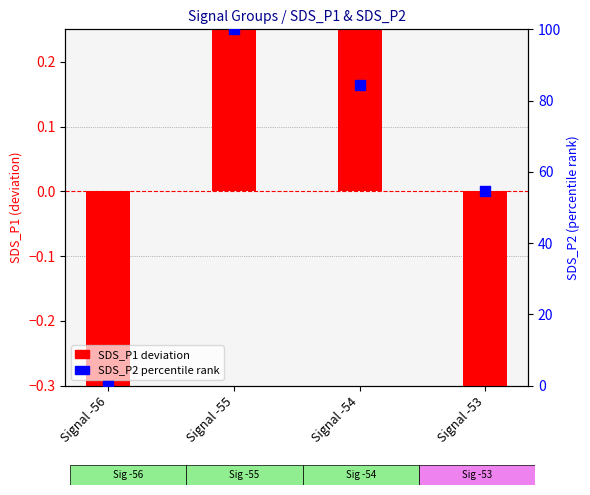

At how many categories does at least one series exceed 12?

3